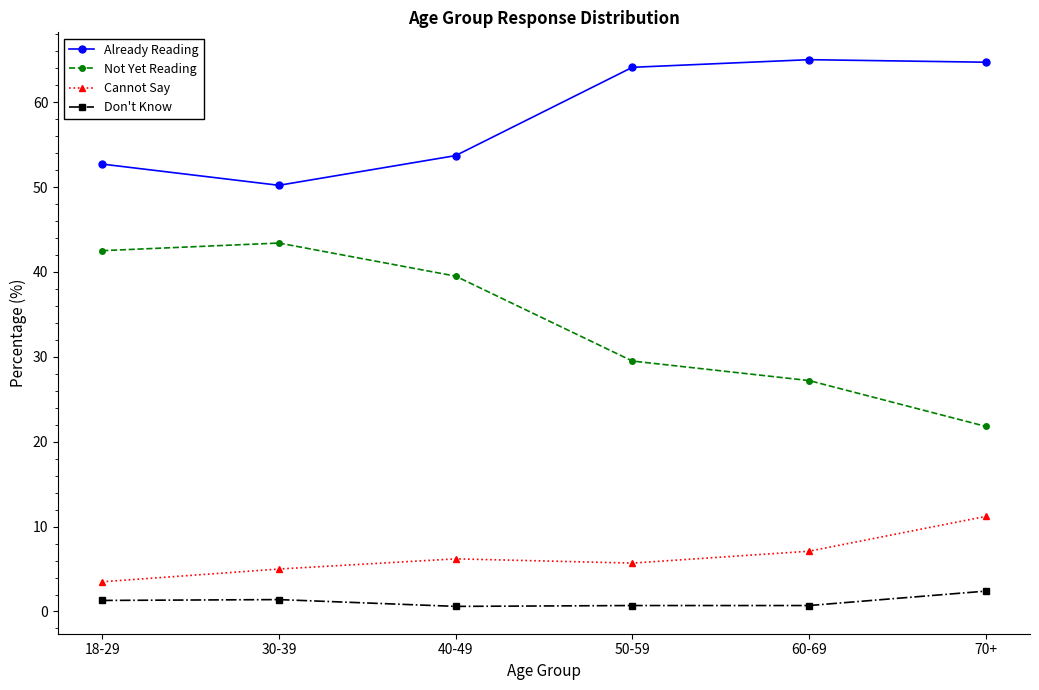

What is the difference between the maximum and second lowest values in the Already Reading series?

12.3